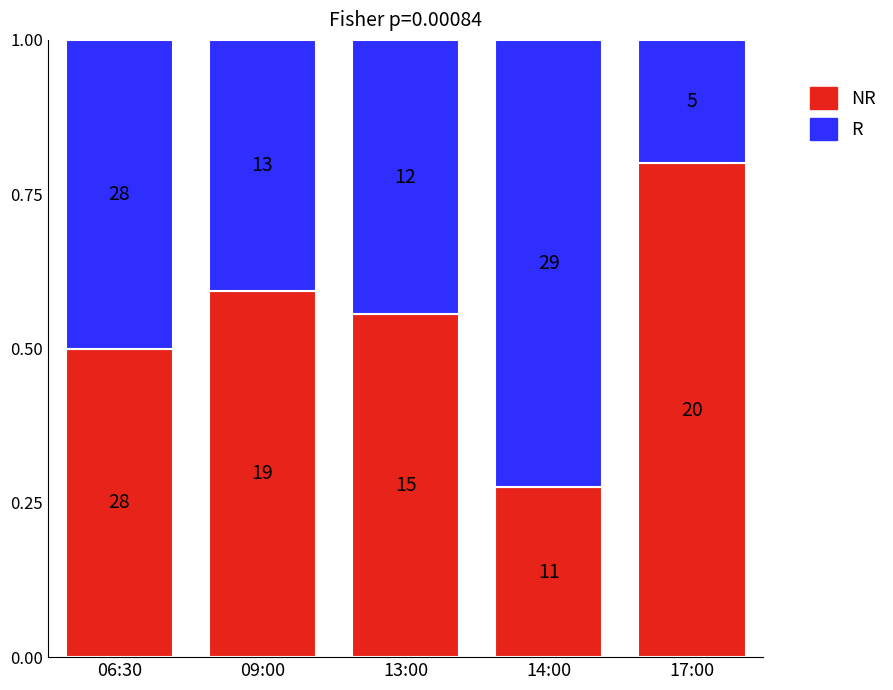

The R series shows 1.3 at 14:00. True or false?

False